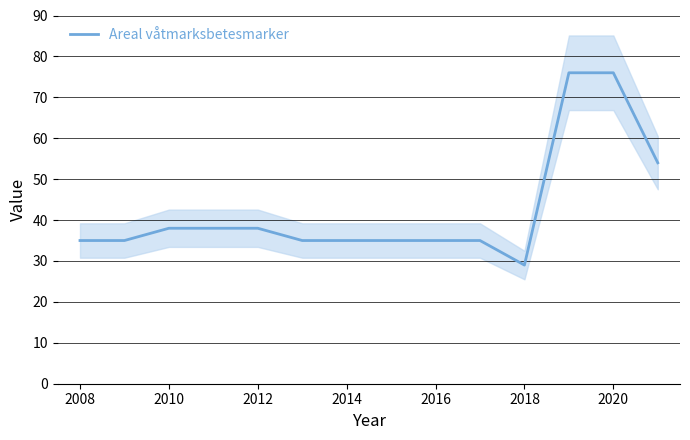

The Areal våtmarksbetesmarker series shows 38 at 2010. True or false?

True